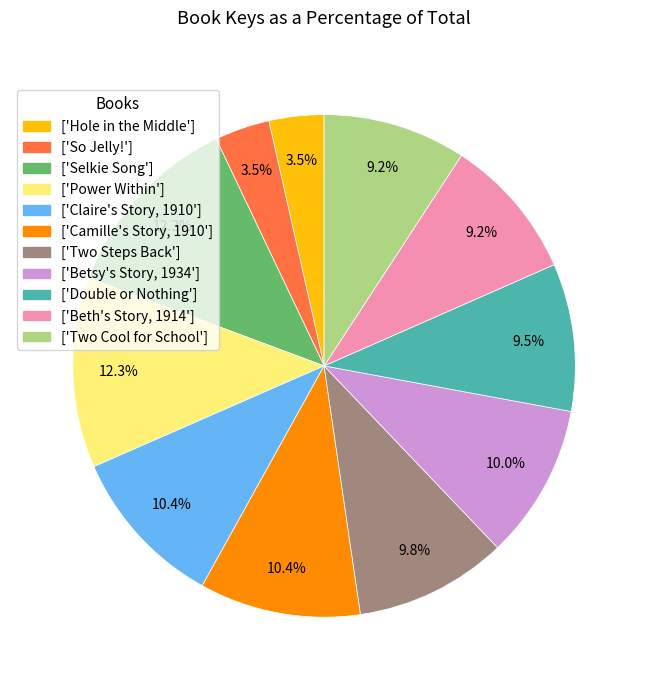

Is there any slice that represents more than half of the pie?

No